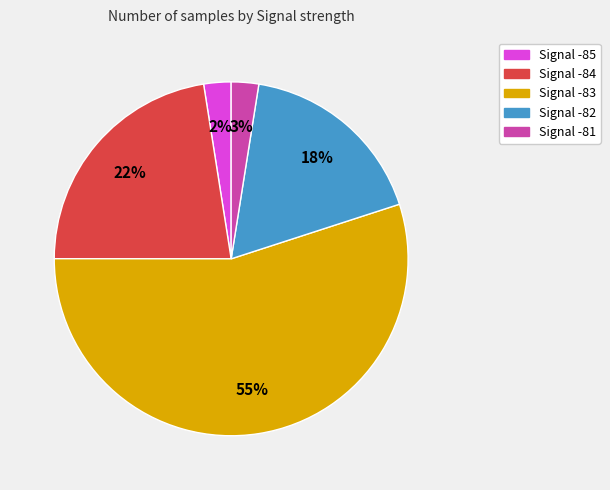

What percentage is the Signal -81 slice, to the nearest percent?

3%